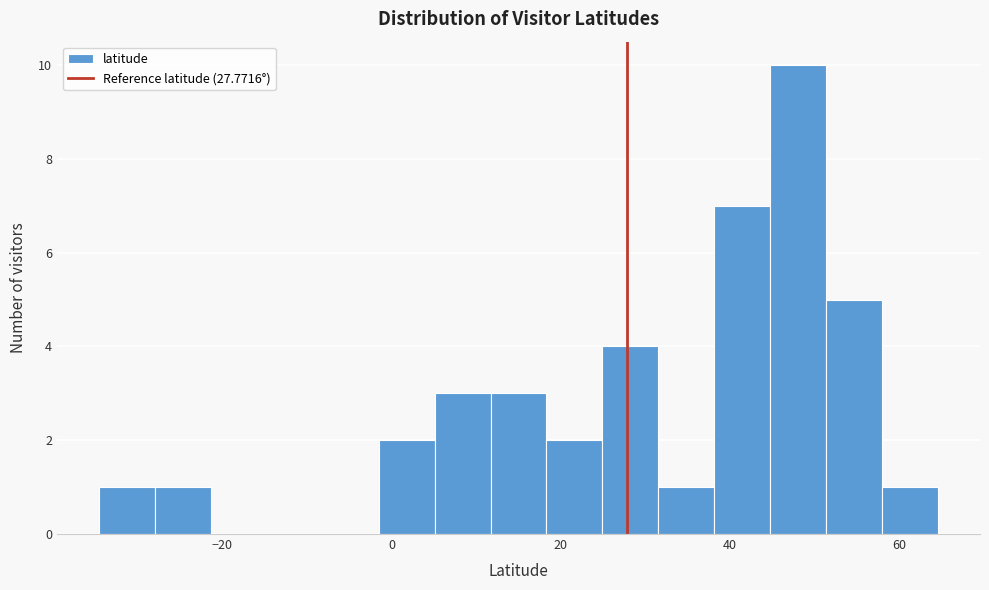

Read against the x-axis, roughly where is the centre of the tallest bar?

48